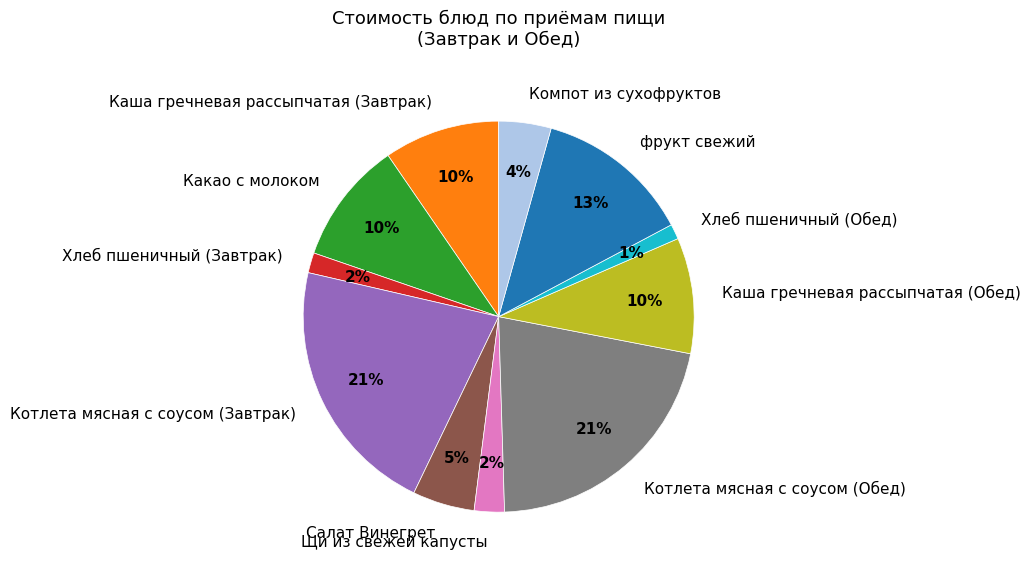

How many segments does this pie chart have?

11